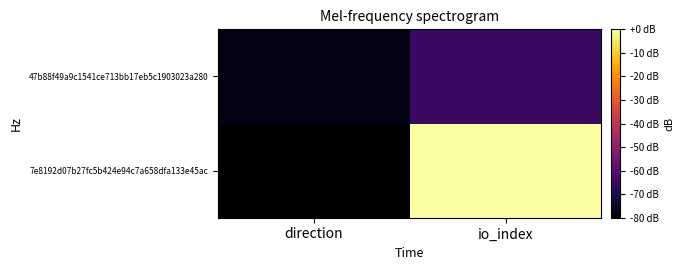

Reading left to right, transcribe all the data shown in this chart.

7e8192d07b27fc5b424e94c7a658dfa133e45ac: direction=-80.0	io_index=-0.0
47b88f49a9c1541ce713bb17eb5c1903023a280: direction=-77.4	io_index=-65.6